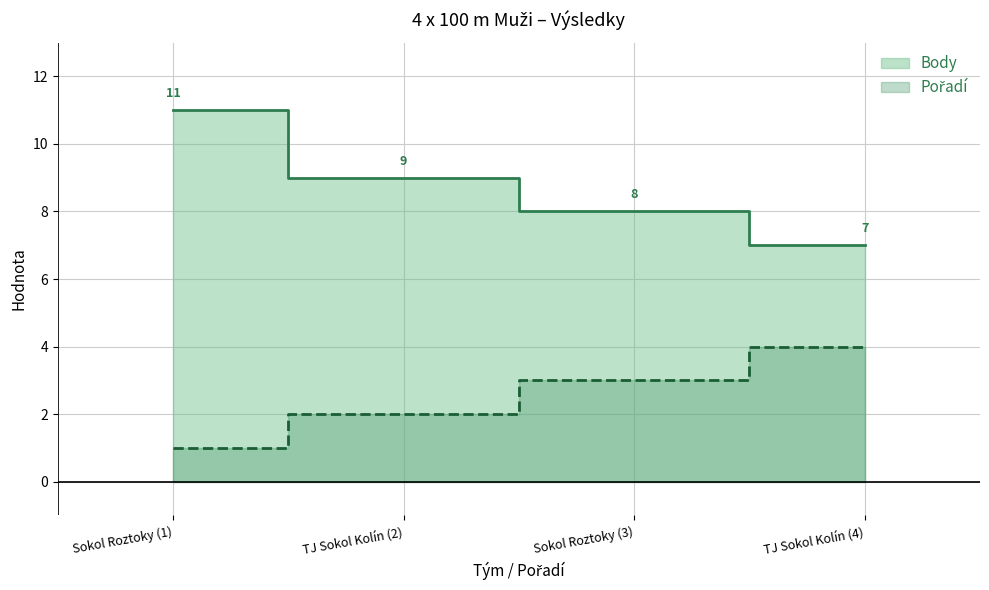

Is it true that Pořadí equals 3 at Sokol Roztoky (3)?

True